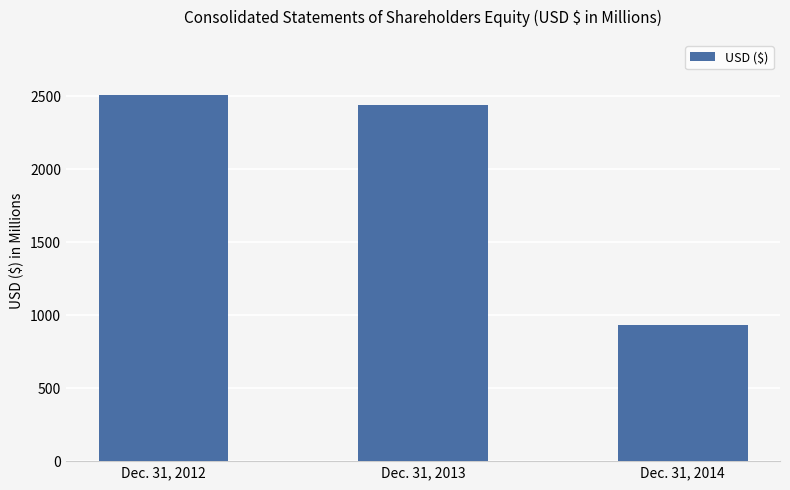

List the labels in order of value, smallest first.

Dec. 31, 2014, Dec. 31, 2013, Dec. 31, 2012